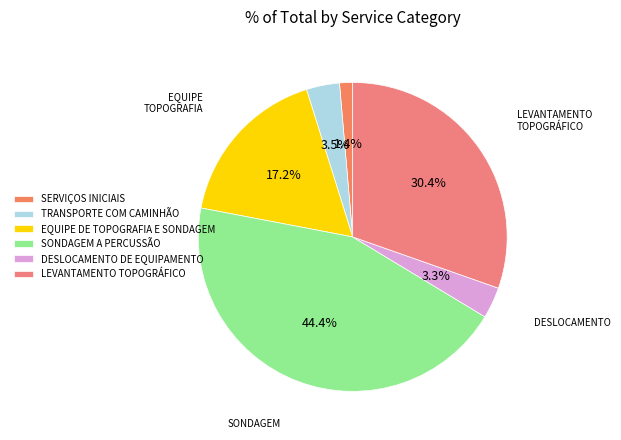

To the nearest percent, what is the difference between the DESLOCAMENTO DE EQUIPAMENTO and SERVIÇOS INICIAIS slice percentages?

2%